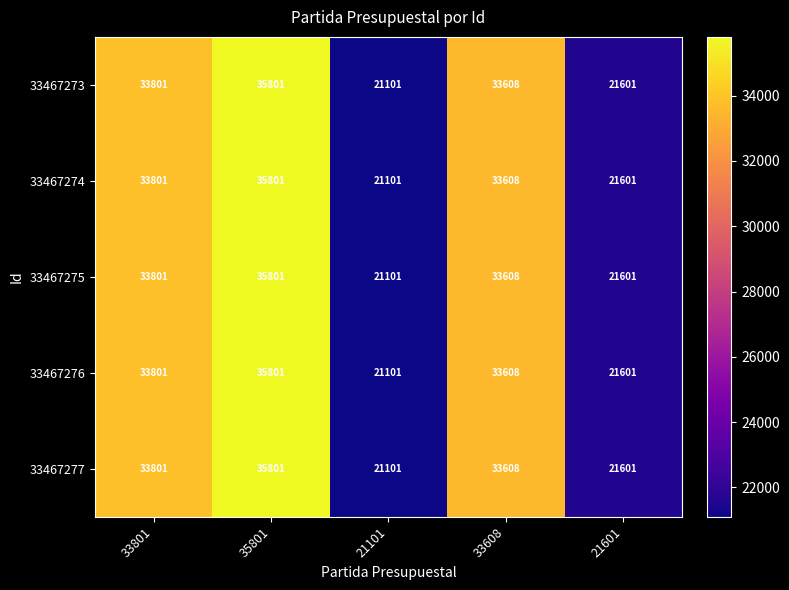

What is the difference between the 33467277 values at 35801 and 21101?

14700